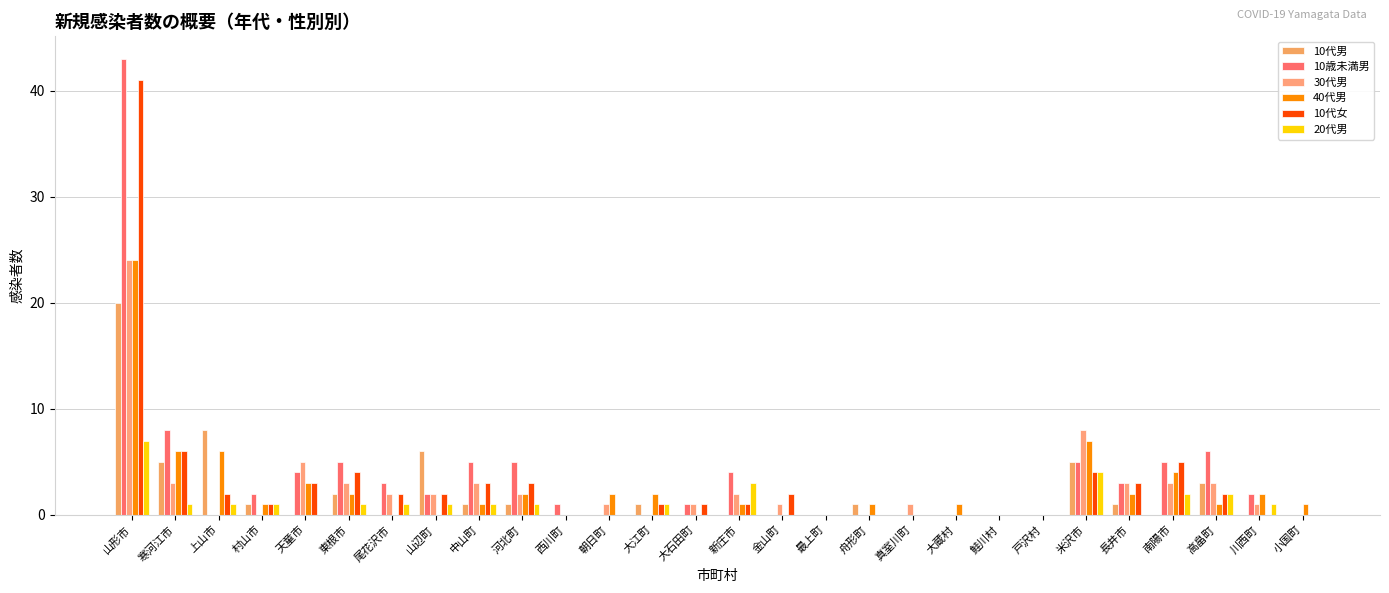

Which series has the largest total across all categories?

10歳未満男